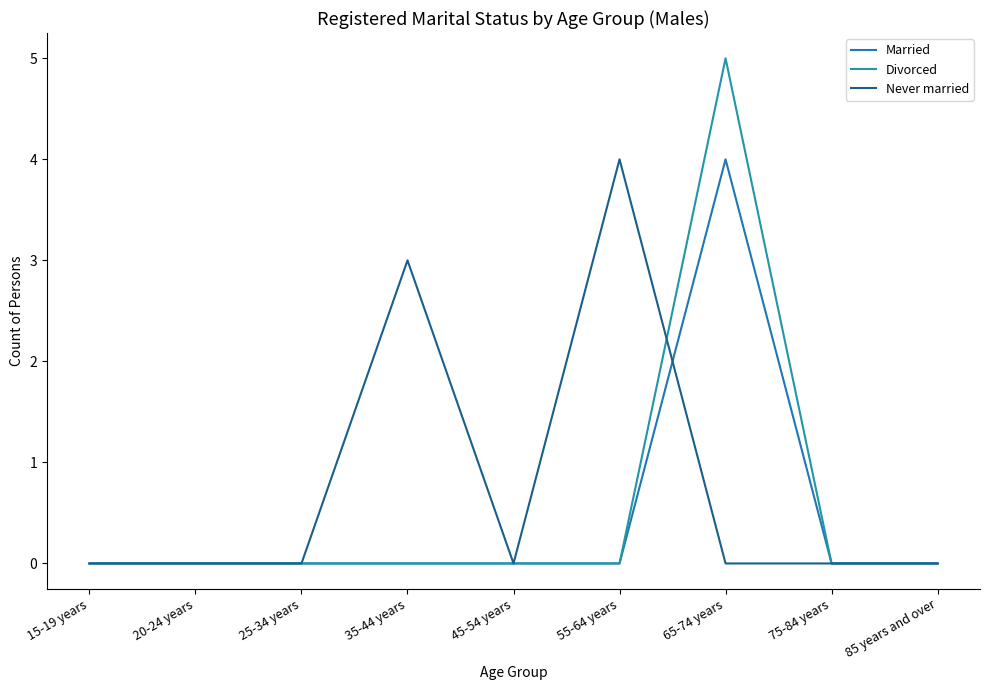

What is the maximum value for Married?

4